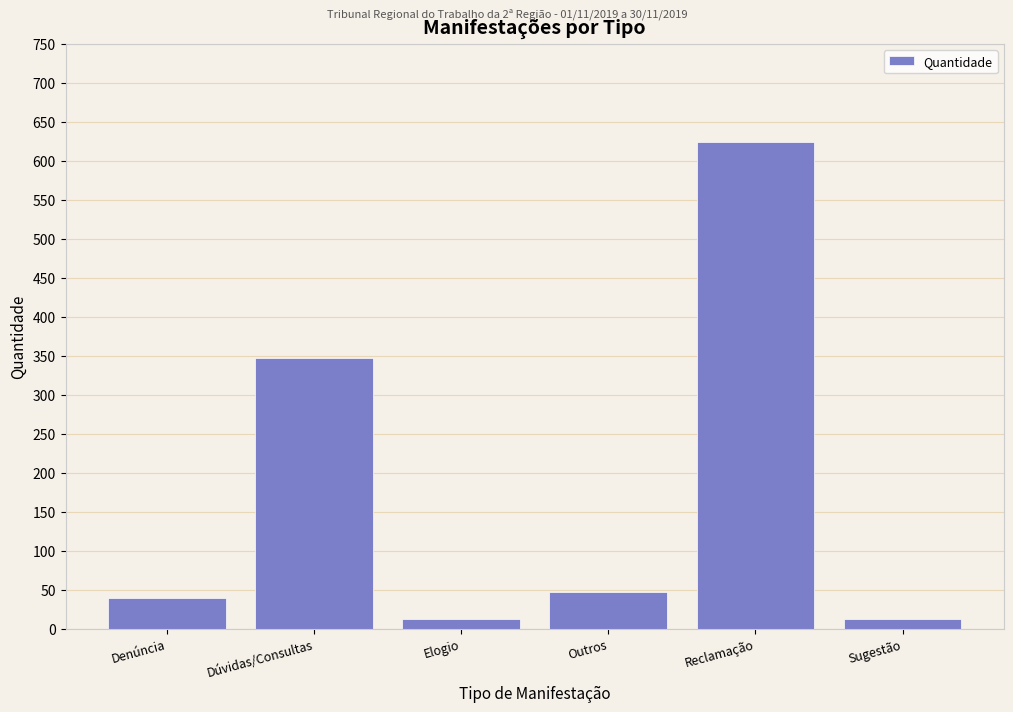

Reading right to left, list all the values displayed in this chart.

13	624	47	13	347	39